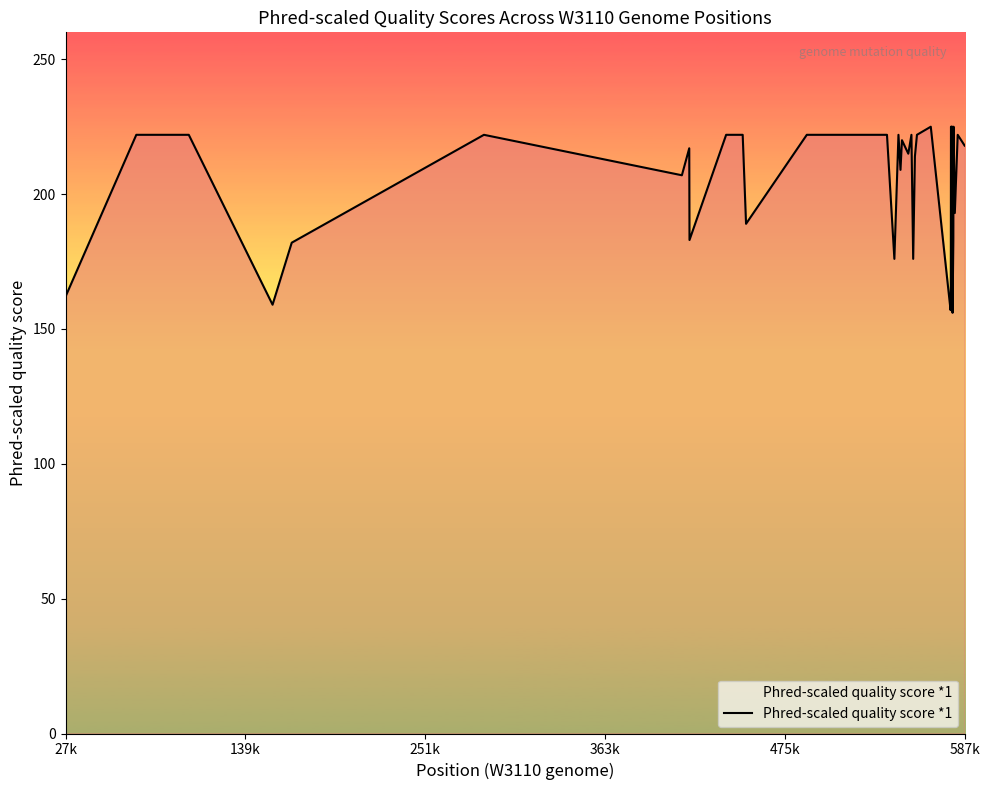

What is the maximum value shown in the chart?

225